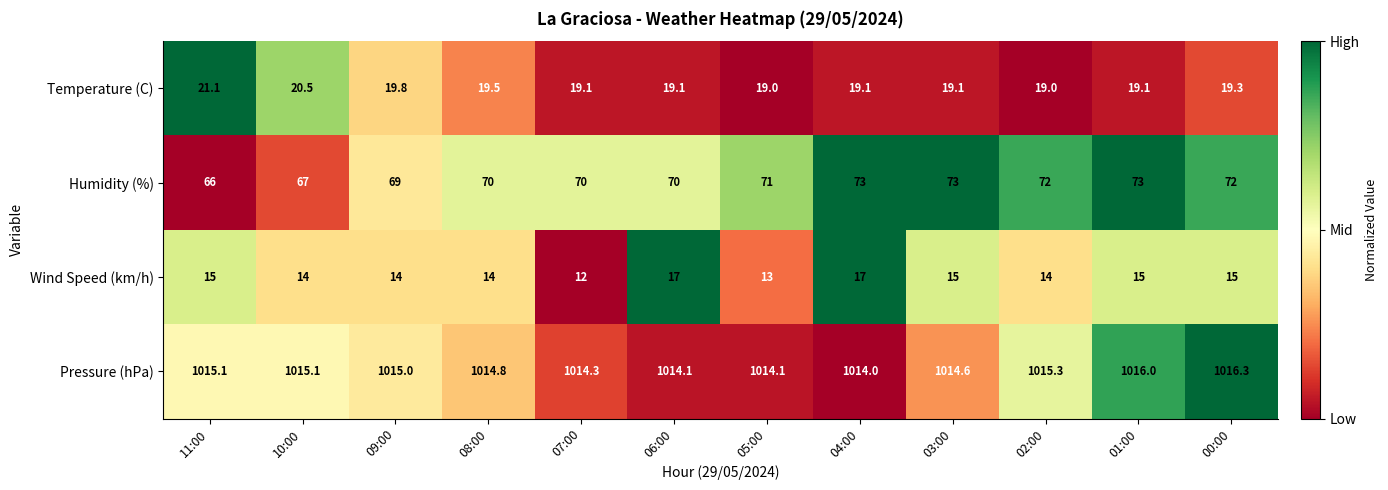

True or false: Humidity (%) has a value of 73.0 at 01:00.

True